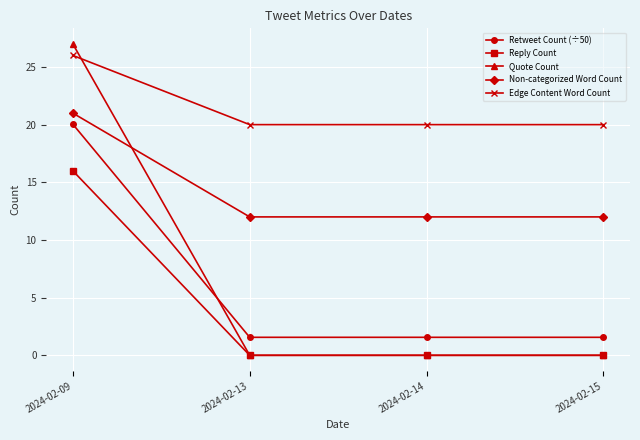

Which label corresponds to the largest value in the chart?

2024-02-09